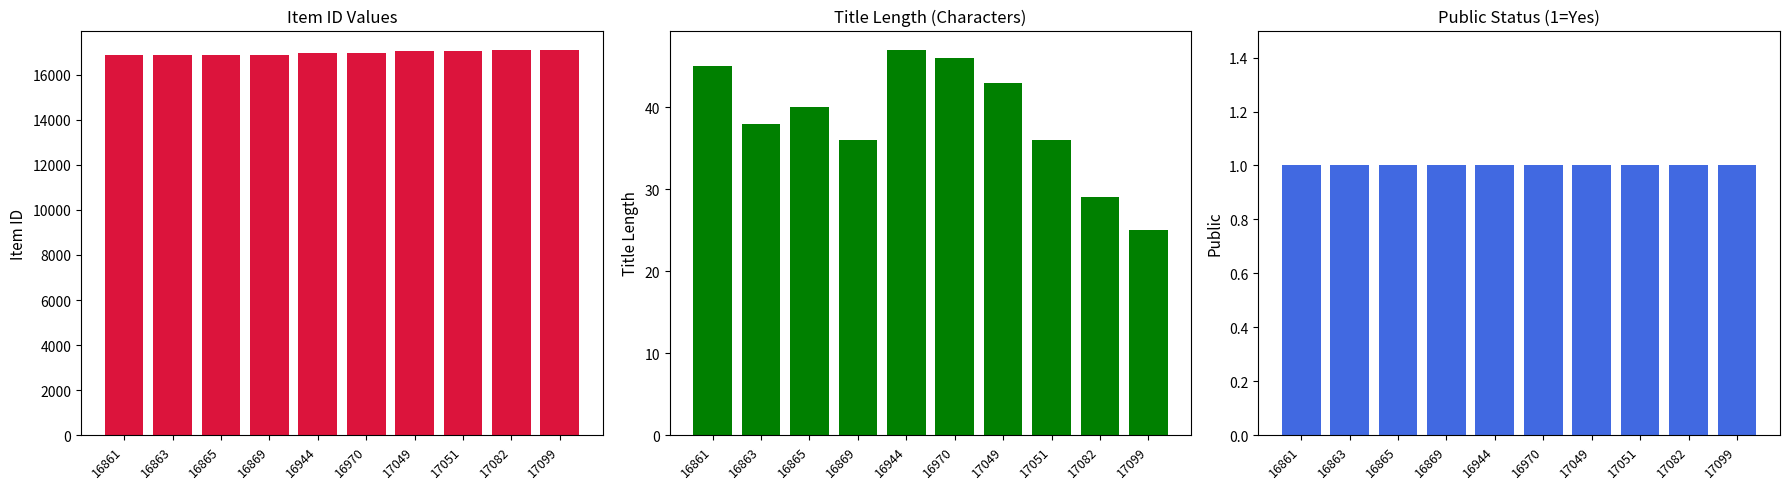

The value of Public at 16865 is 1. True or false?

False